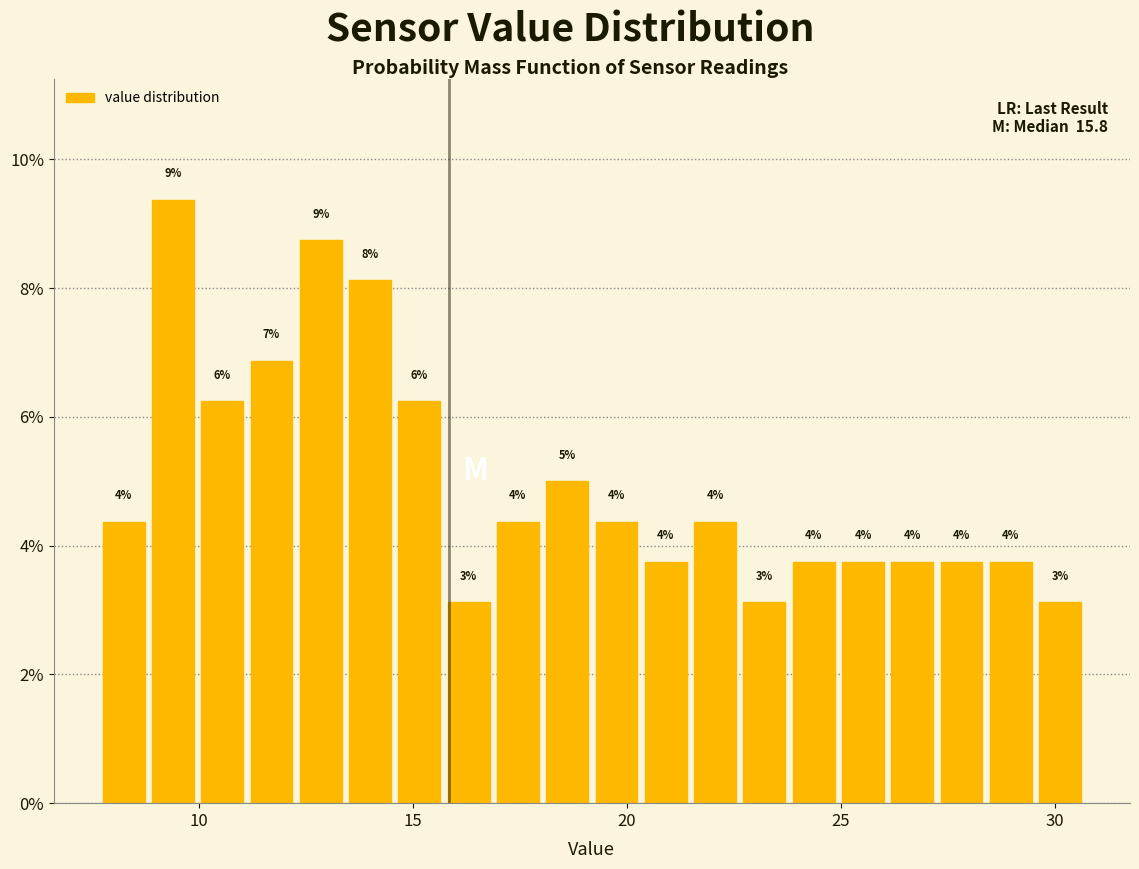

Read against the x-axis, roughly where is the centre of the tallest bar?

9.5